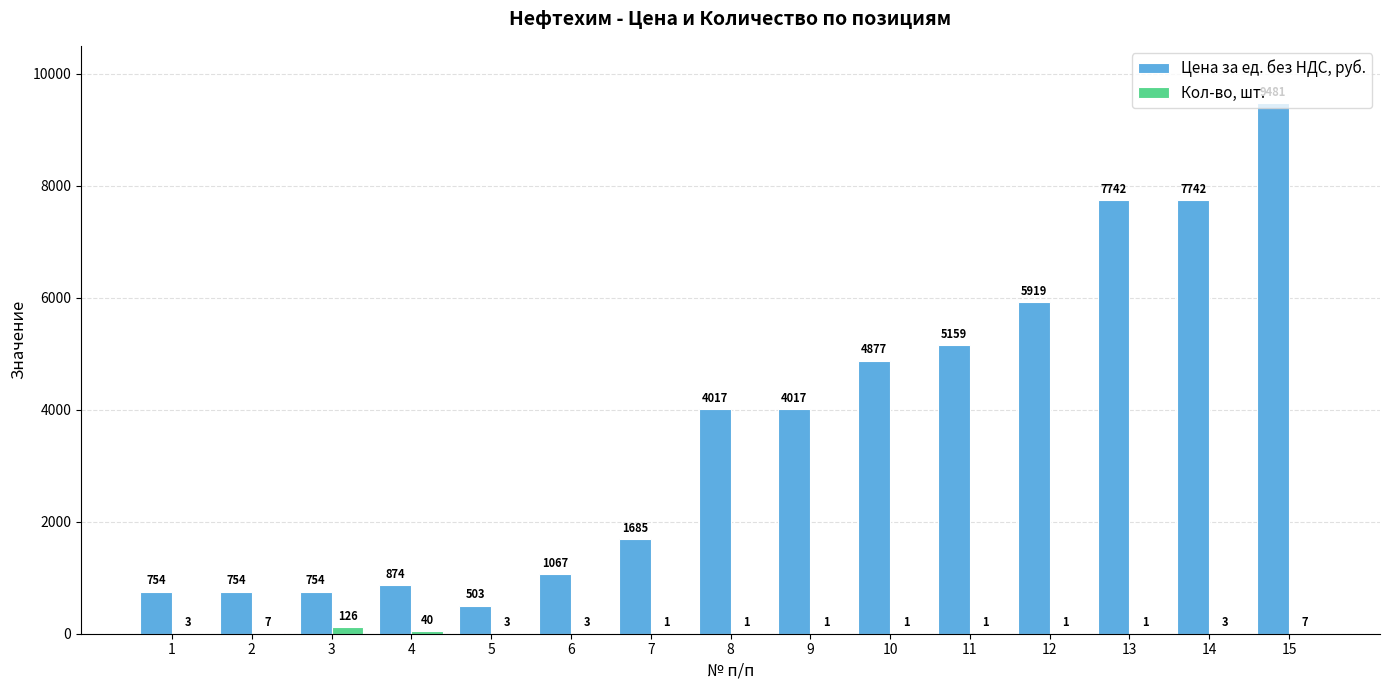

Between 3 and 8, which series saw the biggest shift?

Цена за ед. без НДС, руб.